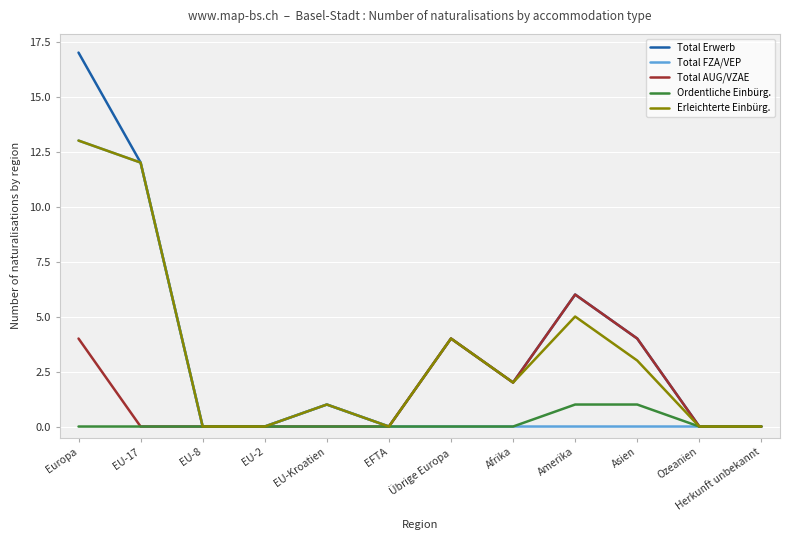

At which category does the chart reach its peak across all series?

Europa